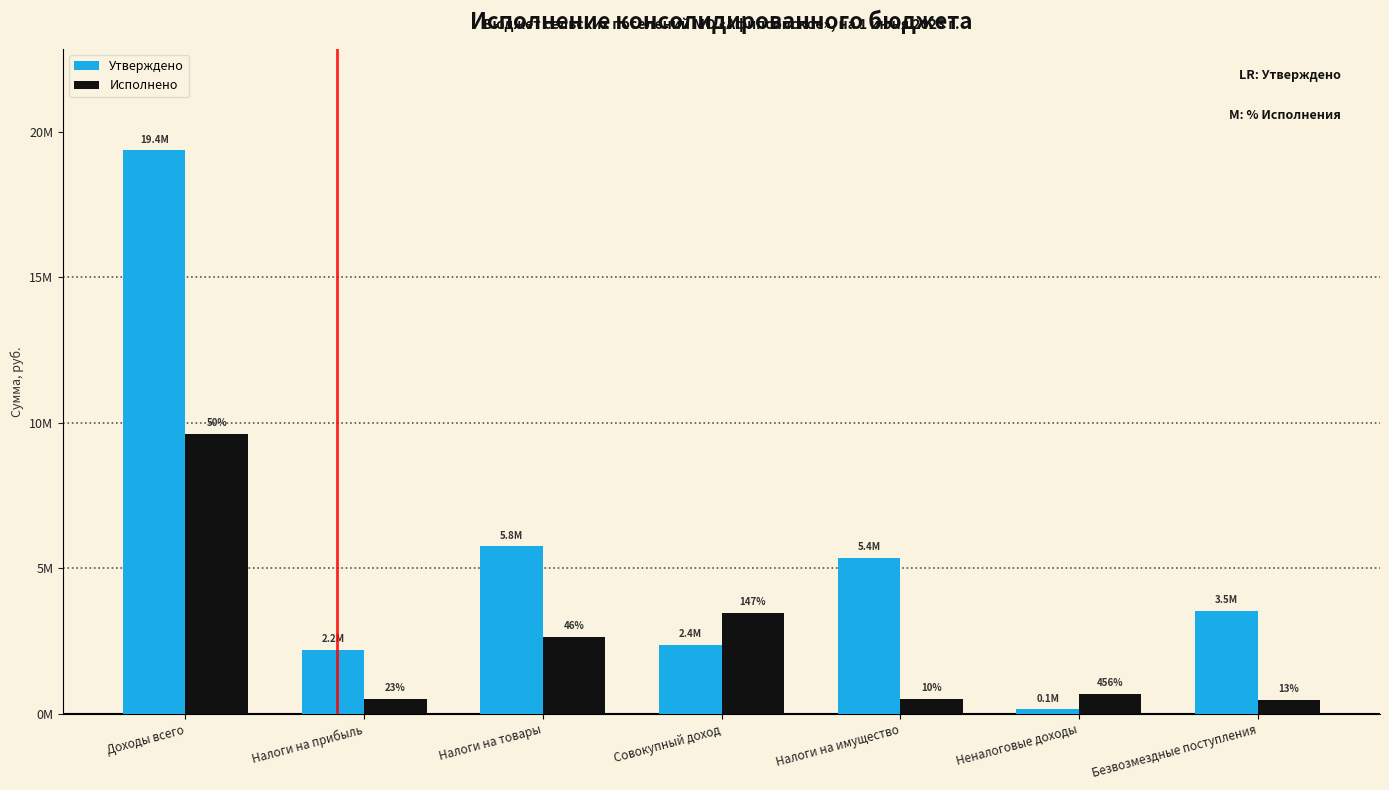

At how many categories does at least one series exceed 2884827?

5